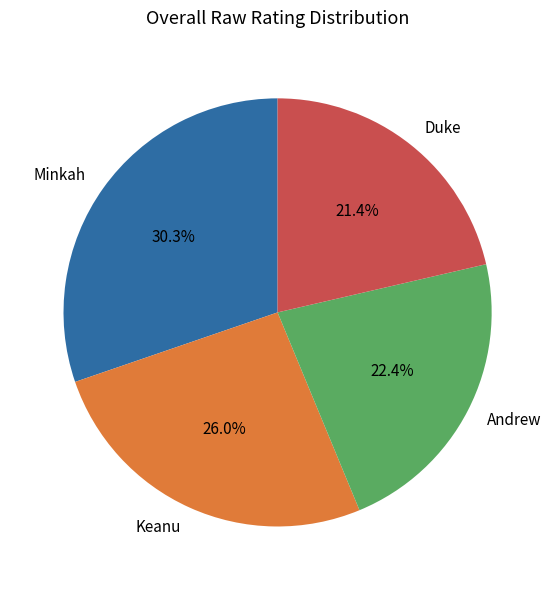

What is the total percentage of Andrew and Minkah?

52.6%